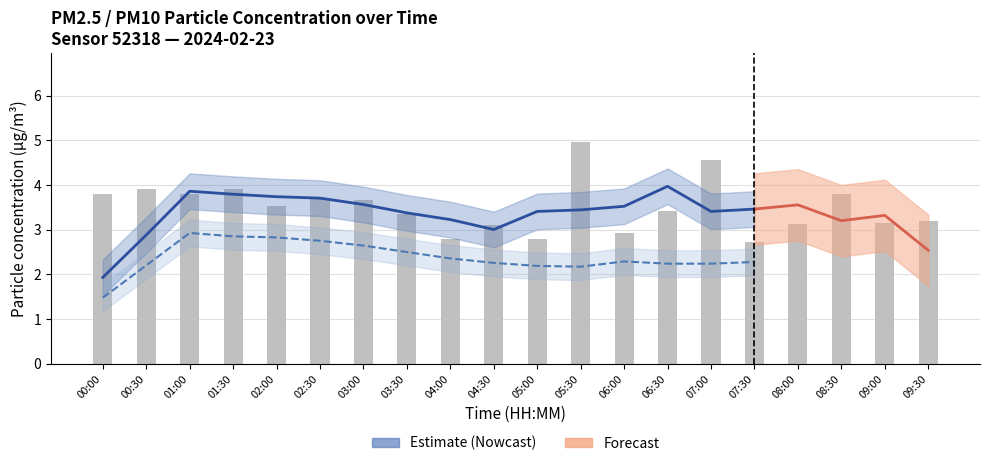

What is the label of the 17th bar from the right?

01:30